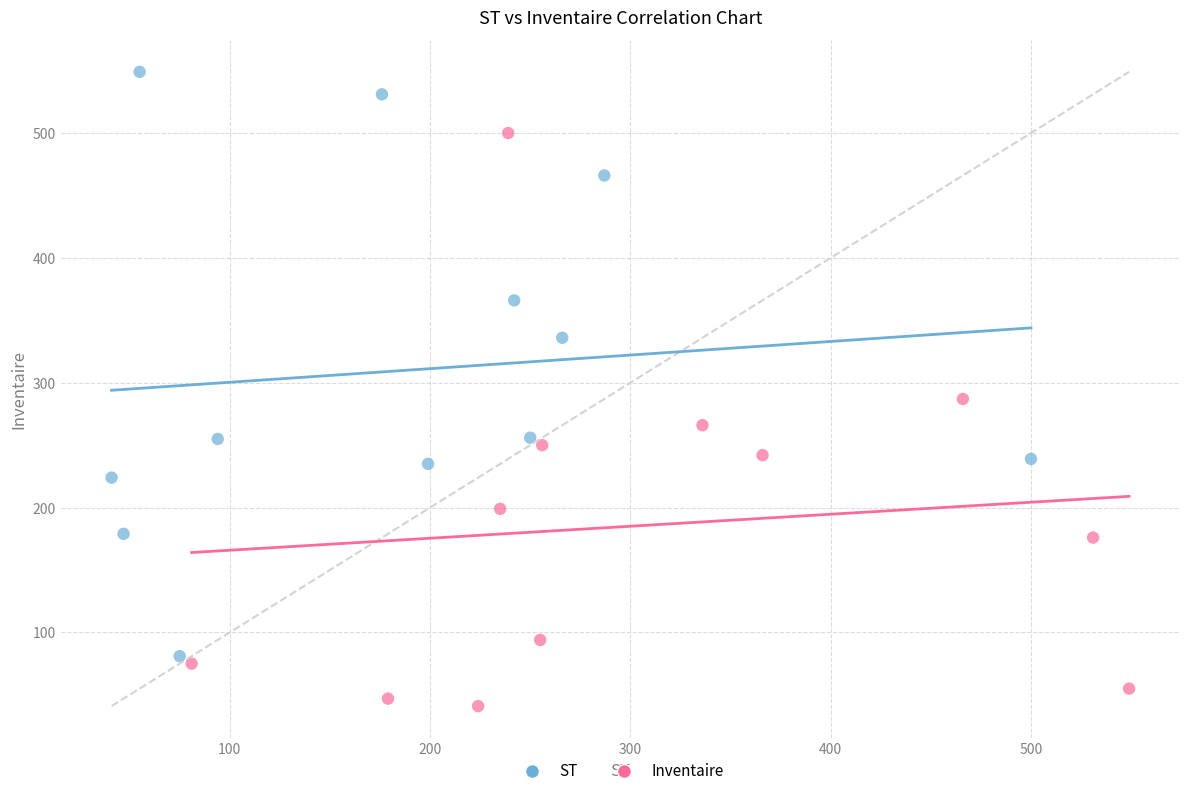

What are all the series names shown in the legend?

ST, Inventaire